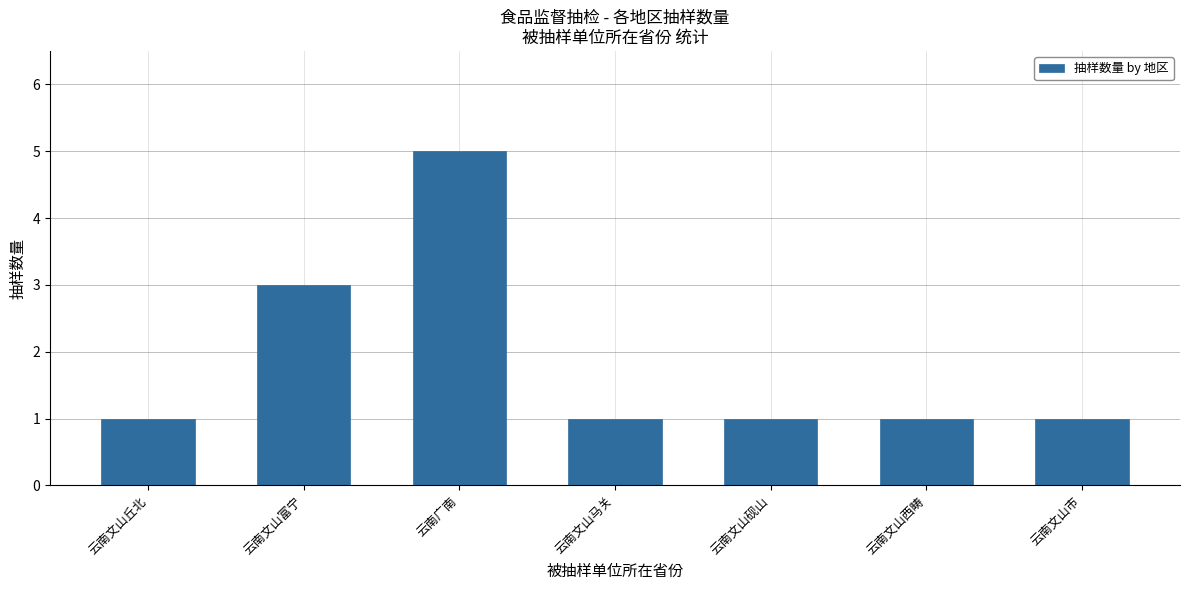

What is the difference between the values at 云南文山马关 and 云南广南?

4